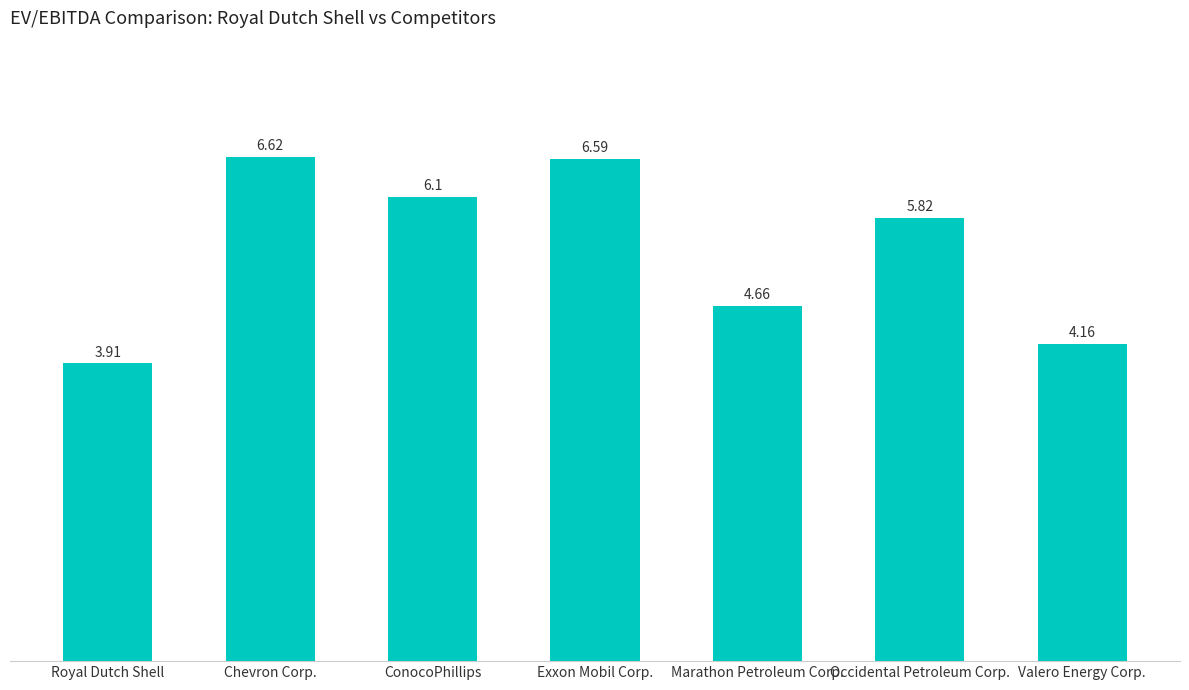

Does the chart contain stacked bars?

No